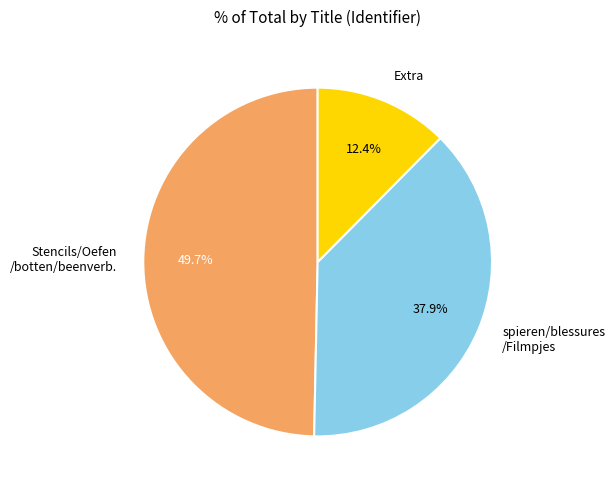

Which has a higher value, Extra or Stencils/Oefen /botten/beenverb.?

Stencils/Oefen /botten/beenverb.